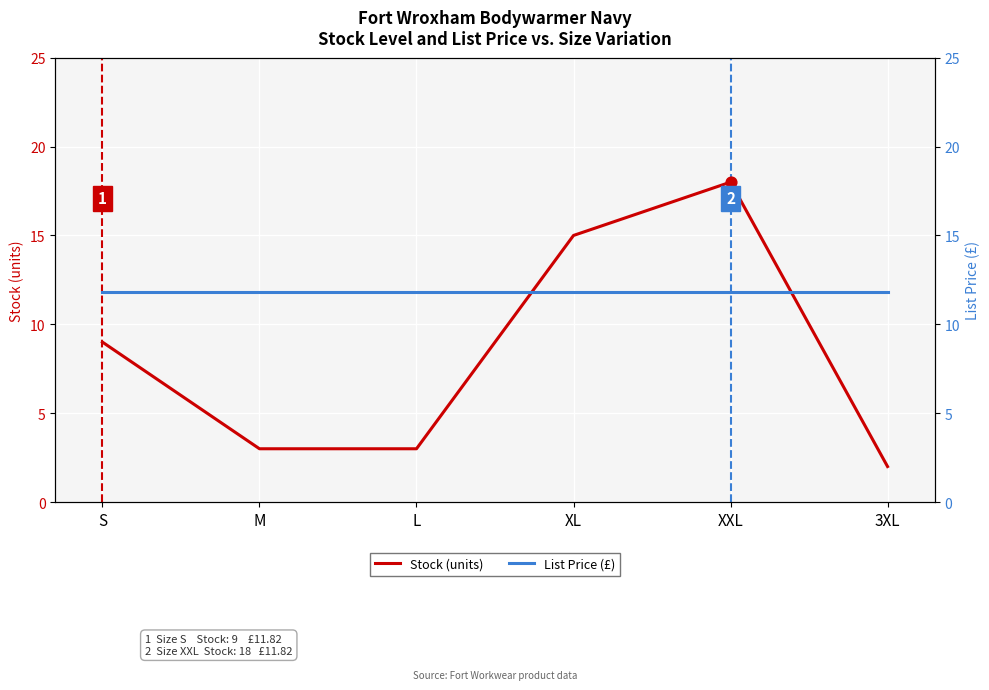

What are all the series names shown in the legend?

Stock (units), List Price (£)